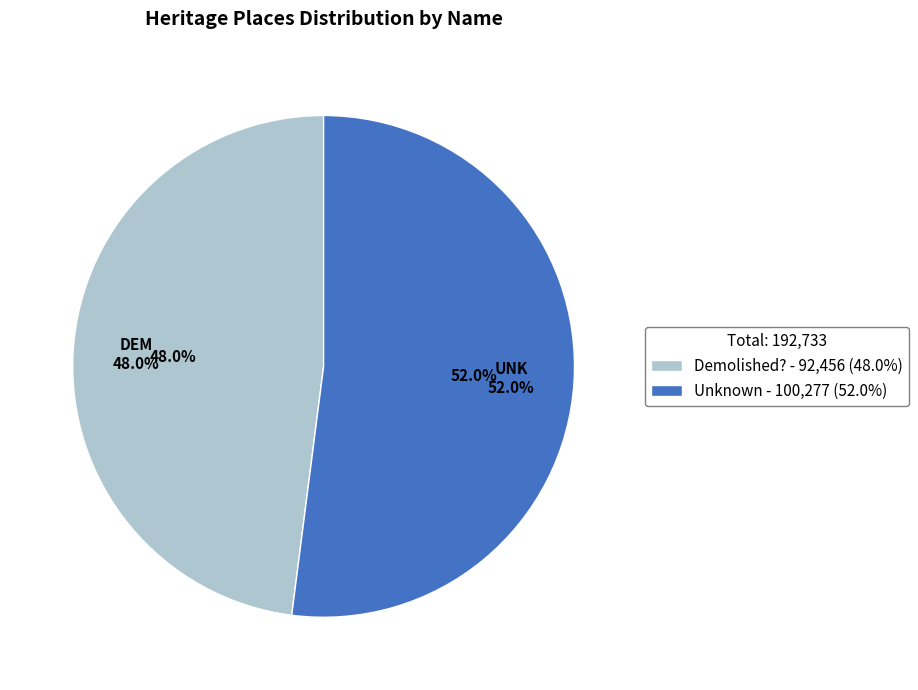

Approximately how many times larger is the value at Unknown compared to Demolished??

1.1